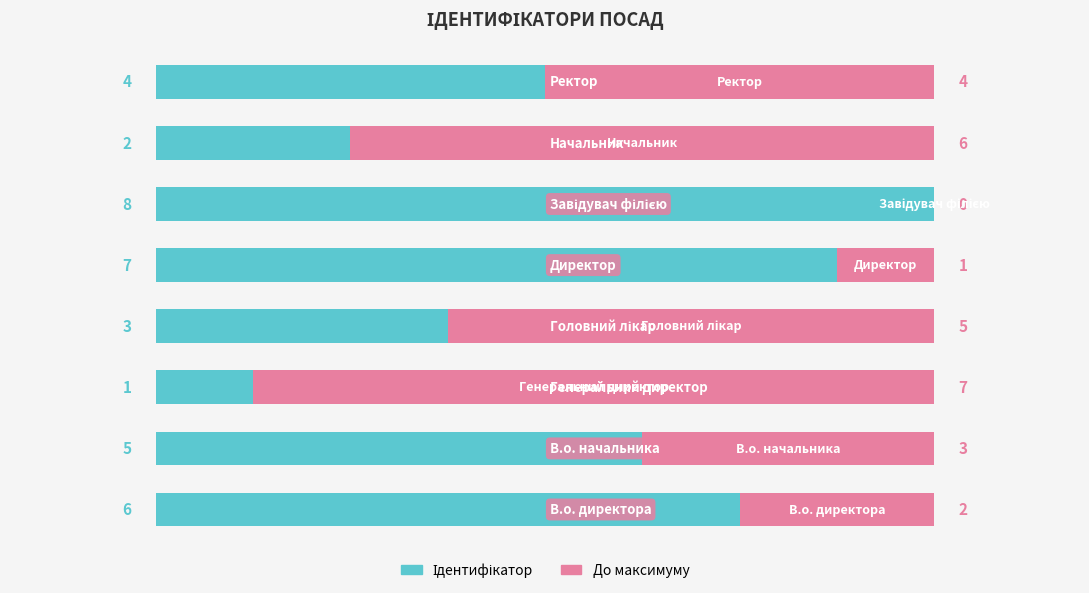

Count the number of categories in the chart.

8